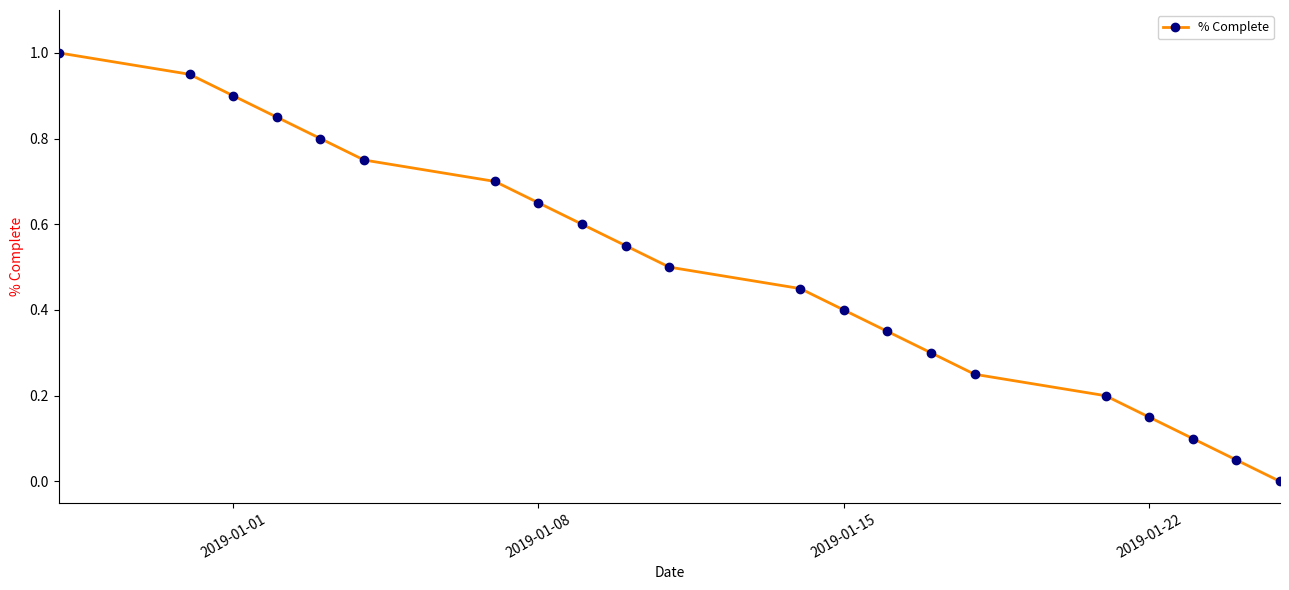

True or false: there are more than 0 points higher than both neighbors.

False